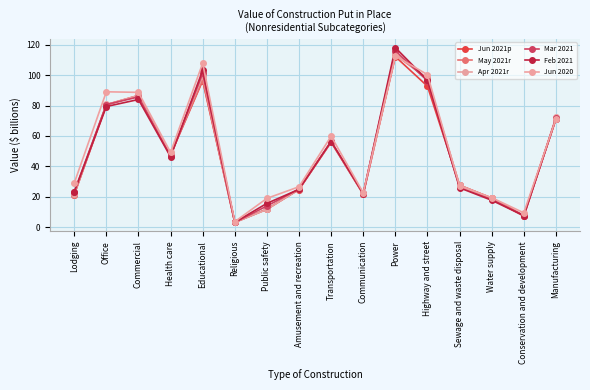

What is the difference between the second highest and minimum values in the May 2021r series?

94.8